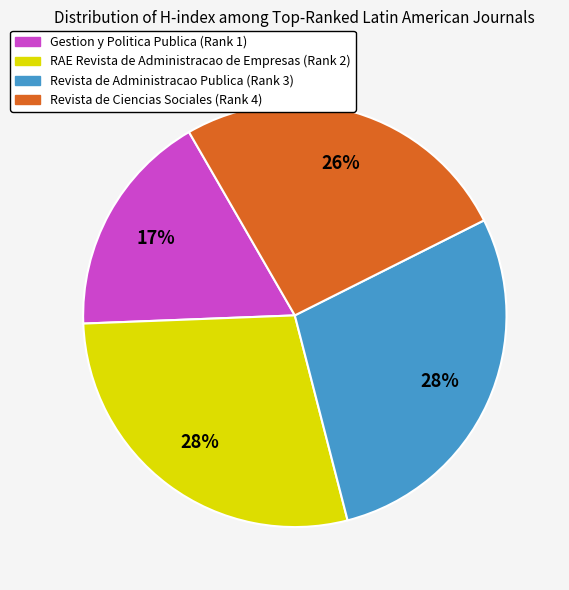

To the nearest percent, what is the average slice percentage?

25%